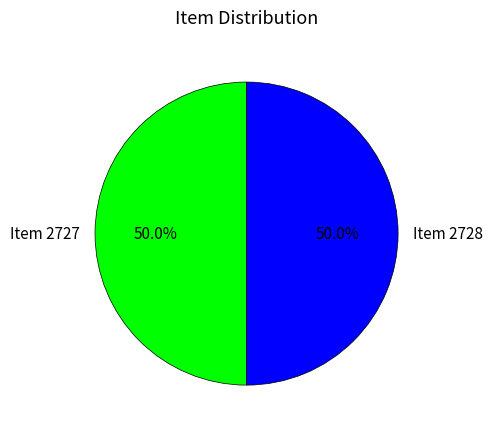

To the nearest percent, what is the average slice percentage?

50%